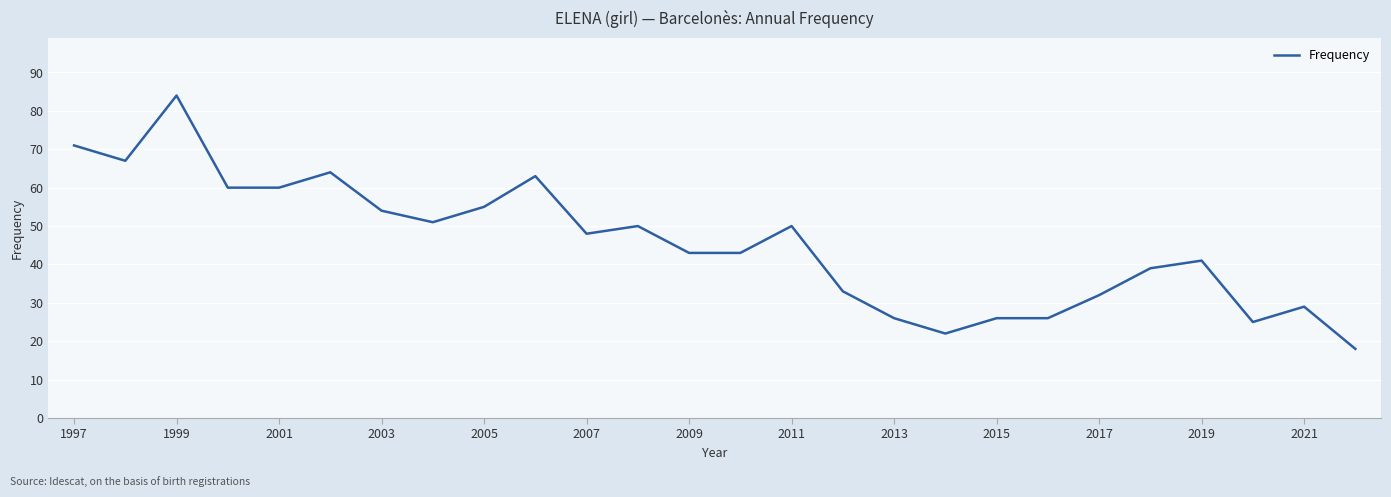

Count the number of data series in this chart.

1